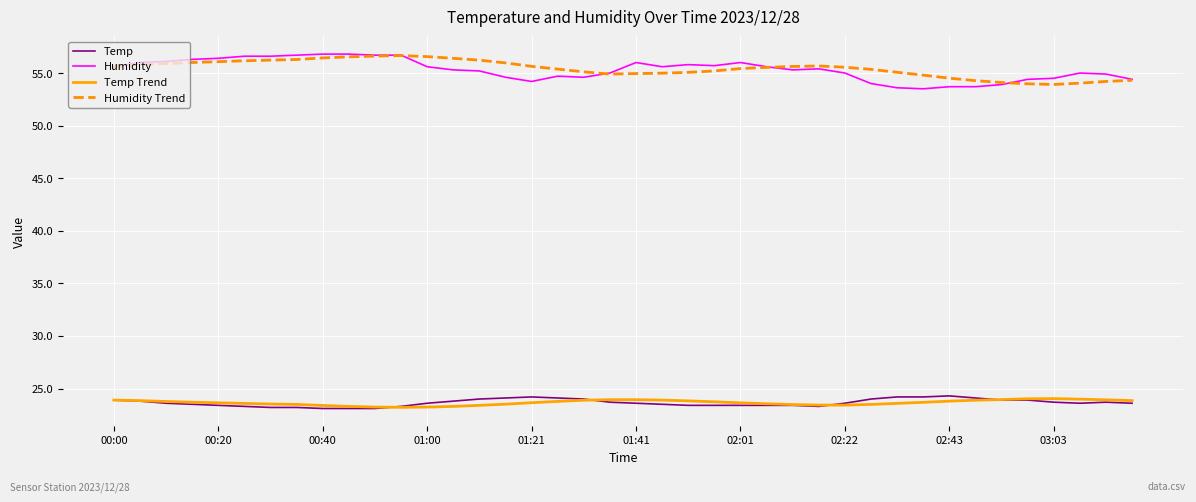

What is the maximum value shown in the chart?

56.8